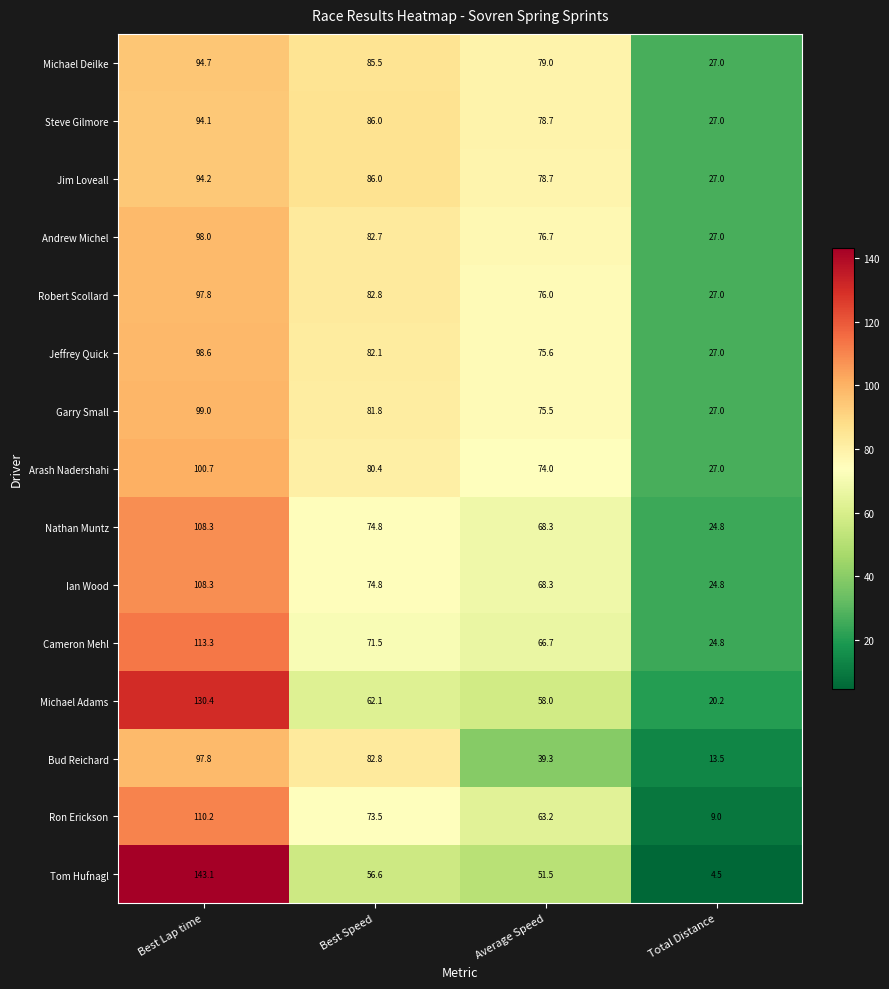

What is the difference between the second highest and second lowest values in the Arash Nadershahi series?

6.4